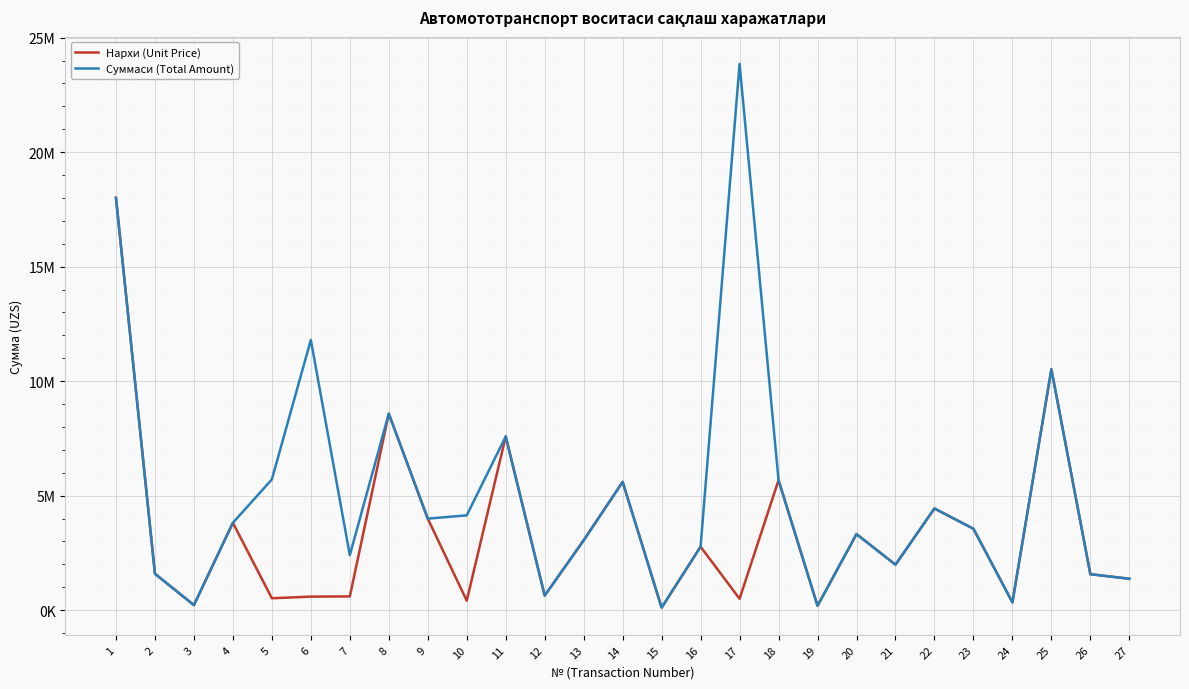

True or false: Нархи (Unit Price) and Суммаси (Total Amount) cross at least once.

False